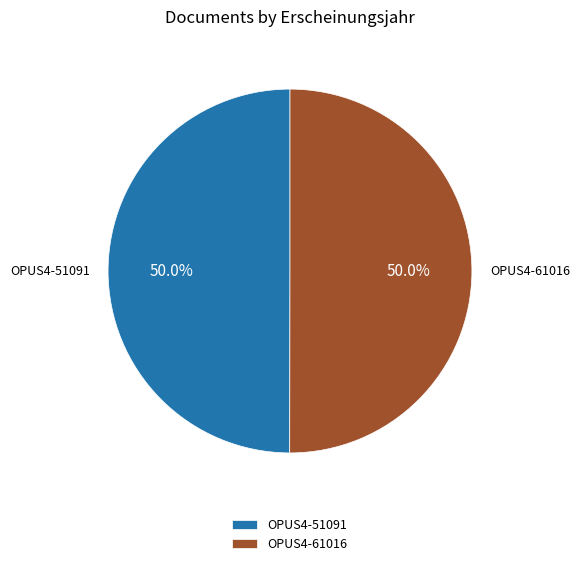

Approximately how many times larger is the value at OPUS4-51091 compared to OPUS4-61016?

1.0